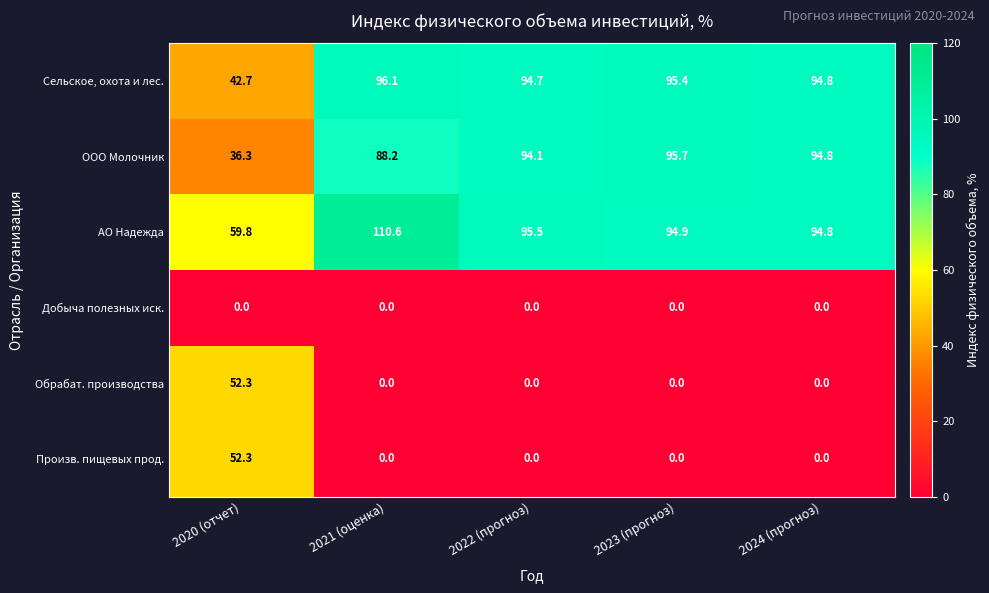

List the labels in order of АО Надежда value, smallest first.

2020 (отчет), 2024 (прогноз), 2023 (прогноз), 2022 (прогноз), 2021 (оценка)